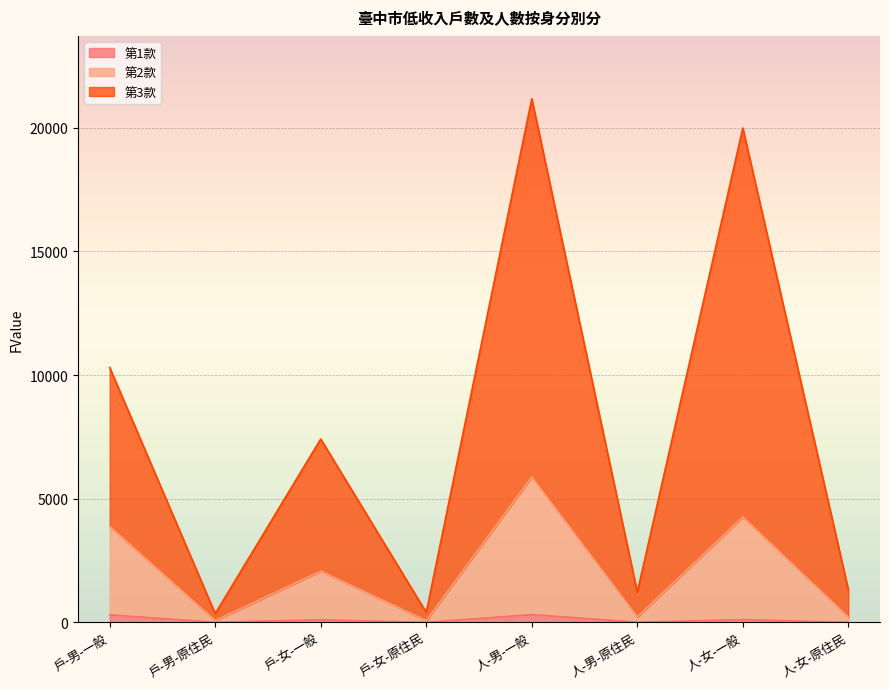

Is the value of 第1款 at 戶-女-一般 greater than the value of 第2款 at 戶-女-一般?

No